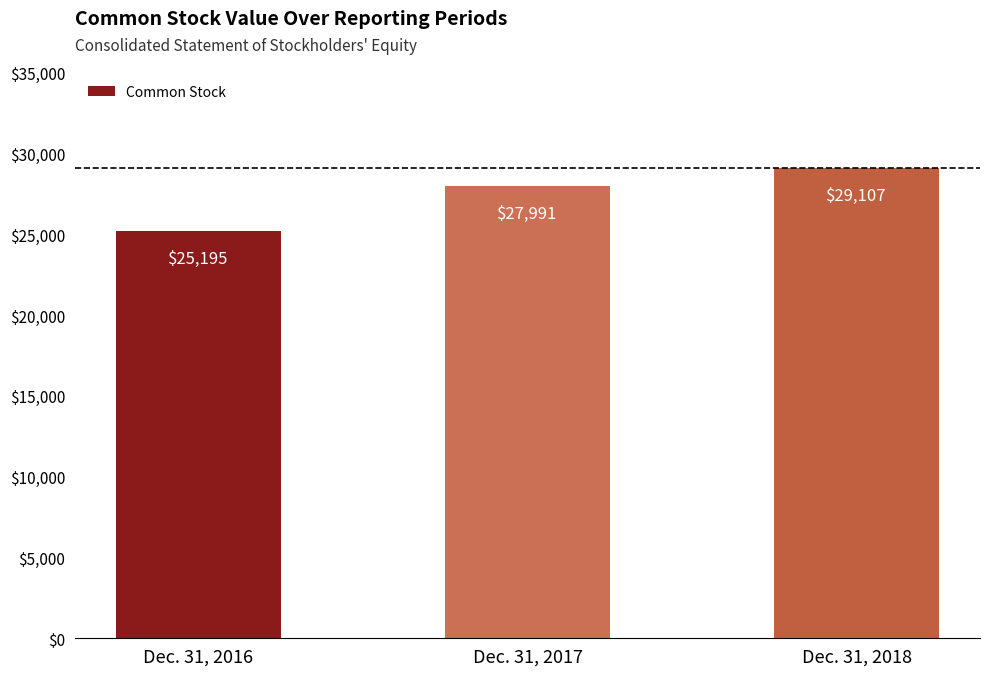

Is it true that the value at Dec. 31, 2017 is 27991?

True